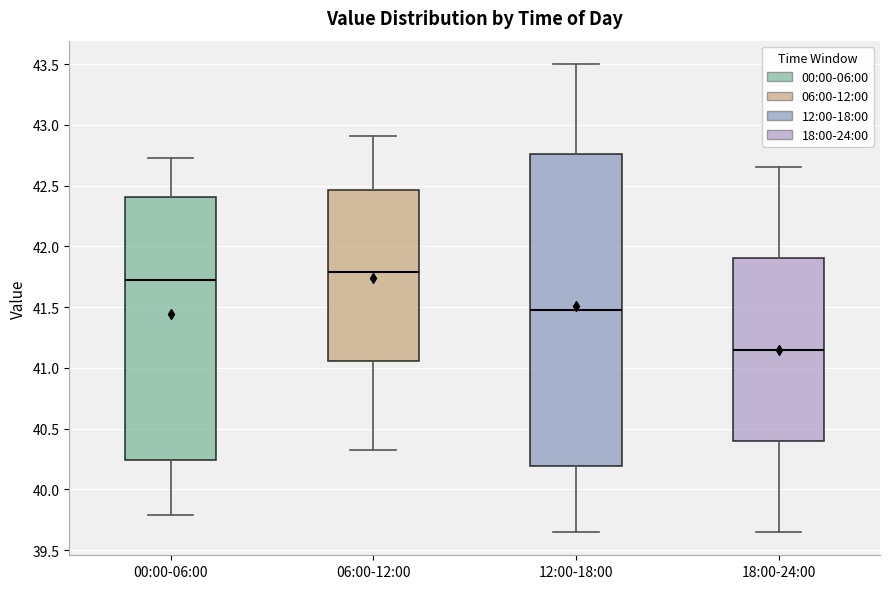

Reading left to right, transcribe this box plot: for each box, give where its median line is, the range the box spans, and where its two whiskers end, as read against the y-axis. The values are not printed on the chart, so give them approximately, as read against the axis.

00:00-06:00: median 41.70, box 40.25 to 42.40, whiskers 39.80 to 42.75
06:00-12:00: median 41.80, box 41.05 to 42.45, whiskers 40.30 to 42.90
12:00-18:00: median 41.50, box 40.20 to 42.75, whiskers 39.65 to 43.50
18:00-24:00: median 41.15, box 40.40 to 41.90, whiskers 39.65 to 42.65